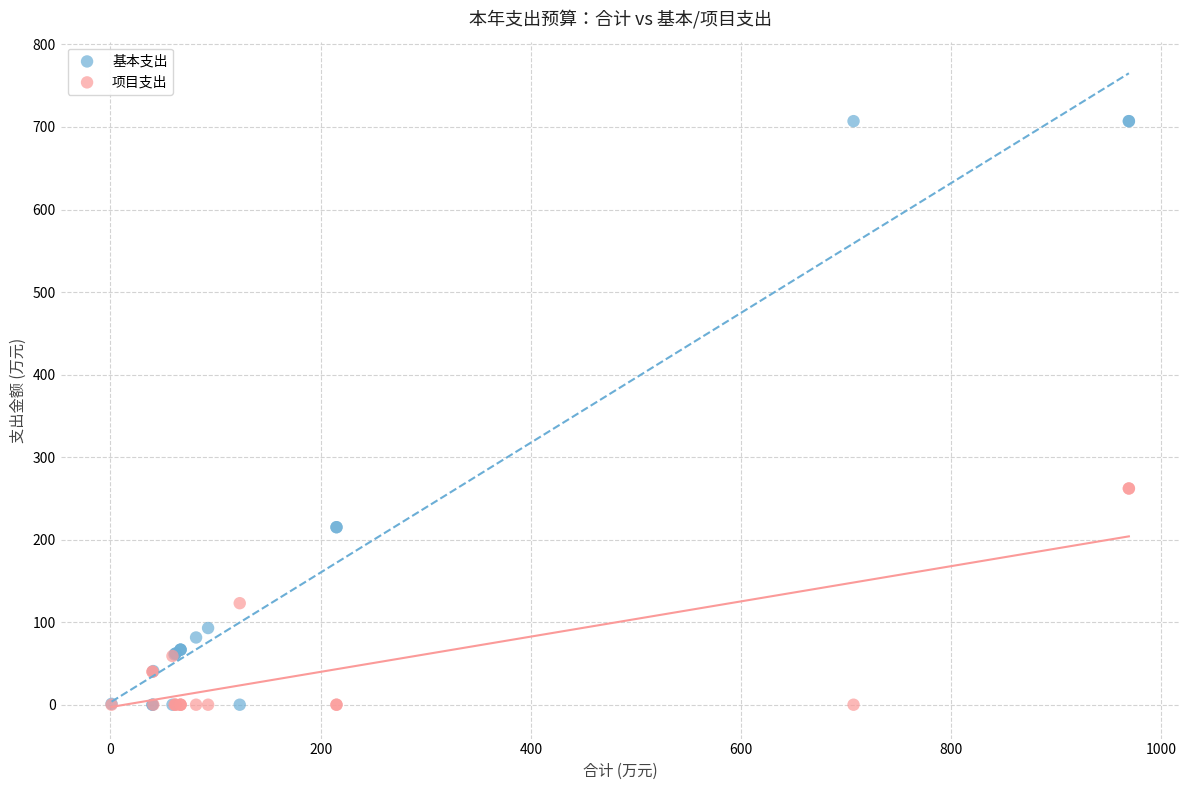

Which series has the largest Y range (max minus min)?

基本支出